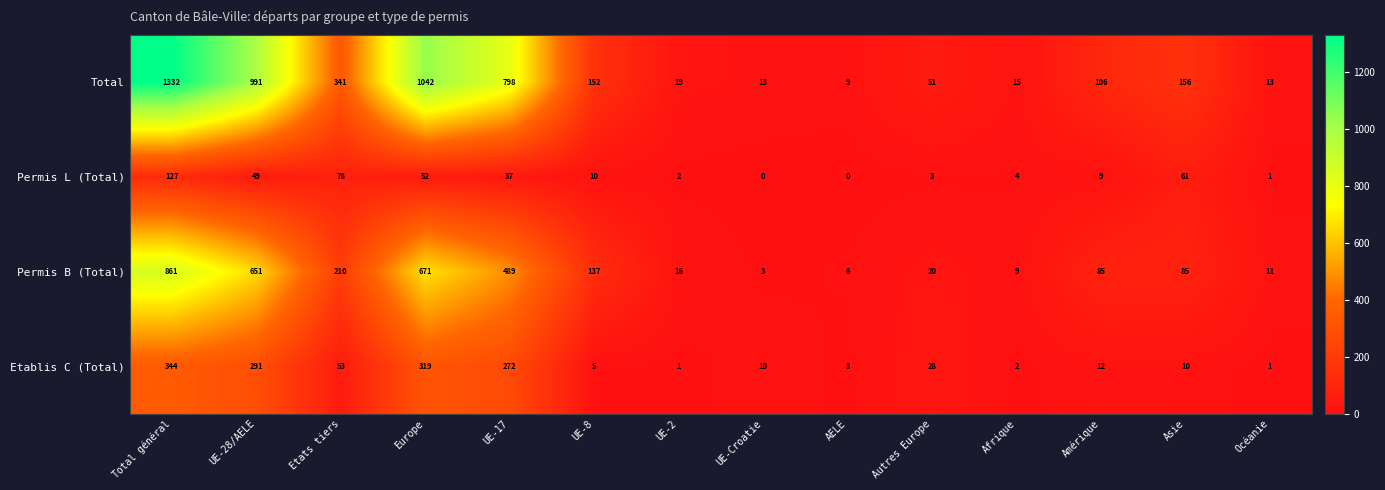

Rank the series by their maximum value, from lowest to highest.

Permis L (Total), Etablis C (Total), Permis B (Total), Total